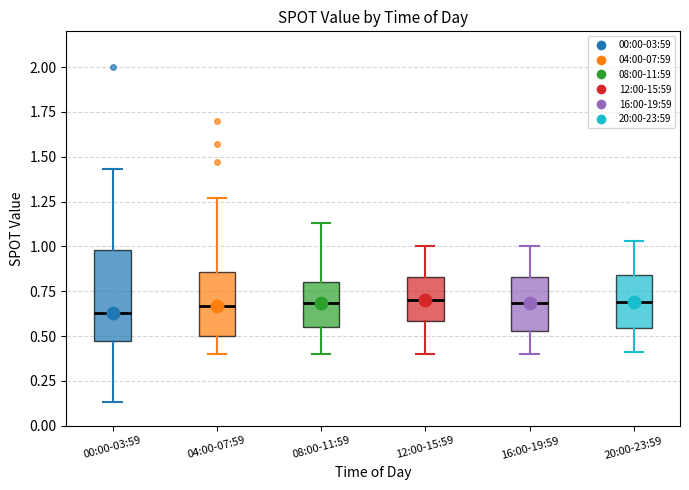

Reading left to right, transcribe this box plot: for each box, give where its median line is, the range the box spans, and where its two whiskers end, as read against the y-axis. The values are not printed on the chart, so give them approximately, as read against the axis.

00:00-03:59: median 0.65, box 0.50 to 1.00, whiskers 0.15 to 1.45
04:00-07:59: median 0.65, box 0.50 to 0.85, whiskers 0.40 to 1.25
08:00-11:59: median 0.70, box 0.55 to 0.80, whiskers 0.40 to 1.15
12:00-15:59: median 0.70, box 0.60 to 0.85, whiskers 0.40 to 1.00
16:00-19:59: median 0.70, box 0.55 to 0.85, whiskers 0.40 to 1.00
20:00-23:59: median 0.70, box 0.55 to 0.85, whiskers 0.40 to 1.05